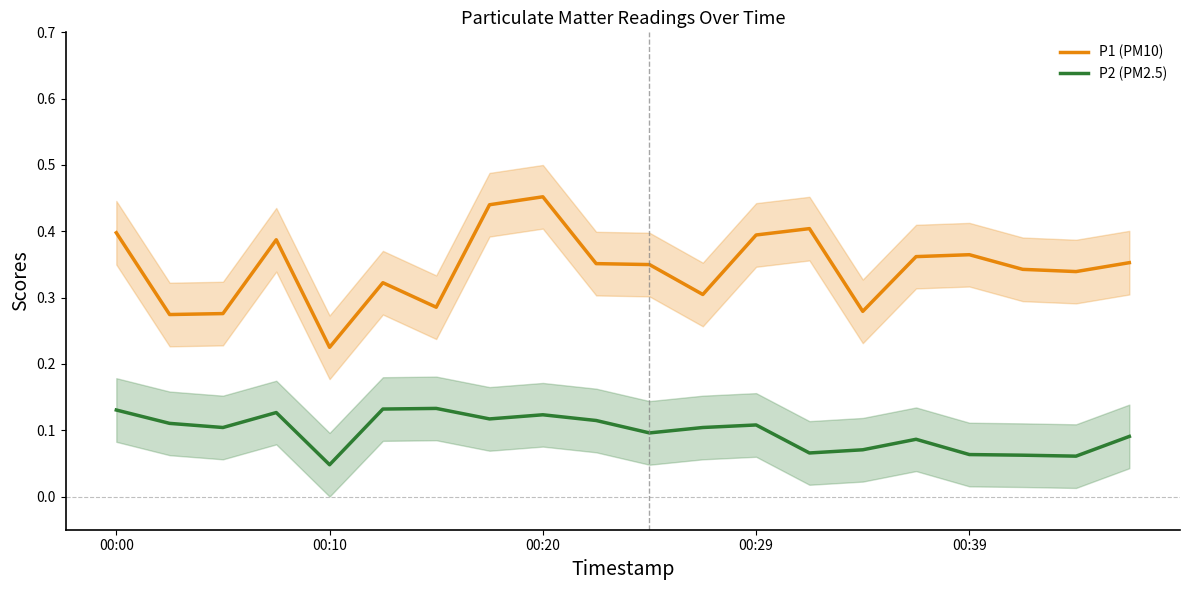

True or false: P2 (PM2.5) and P1 (PM10) intersect in this chart.

False